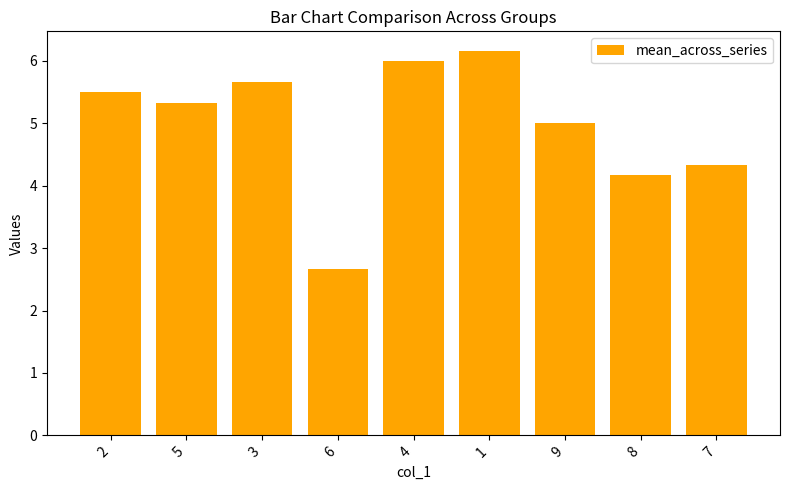

True or false: the data shows 10.4 at 4.

False